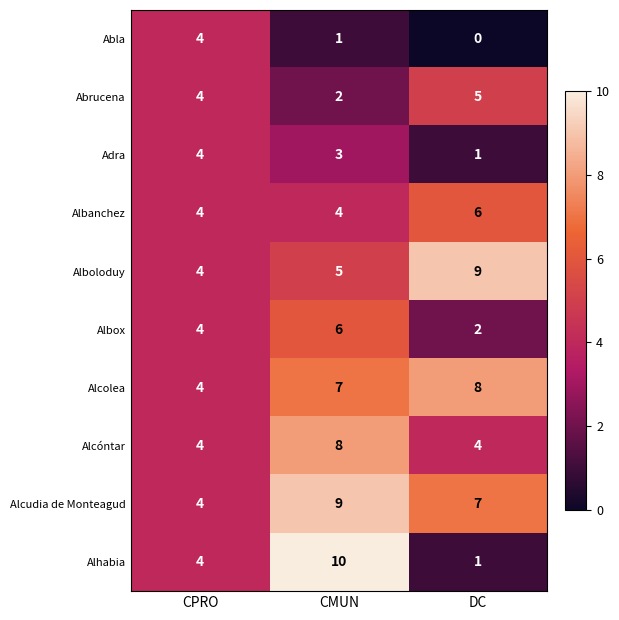

How many Alcolea values are between 4 and 8?

3